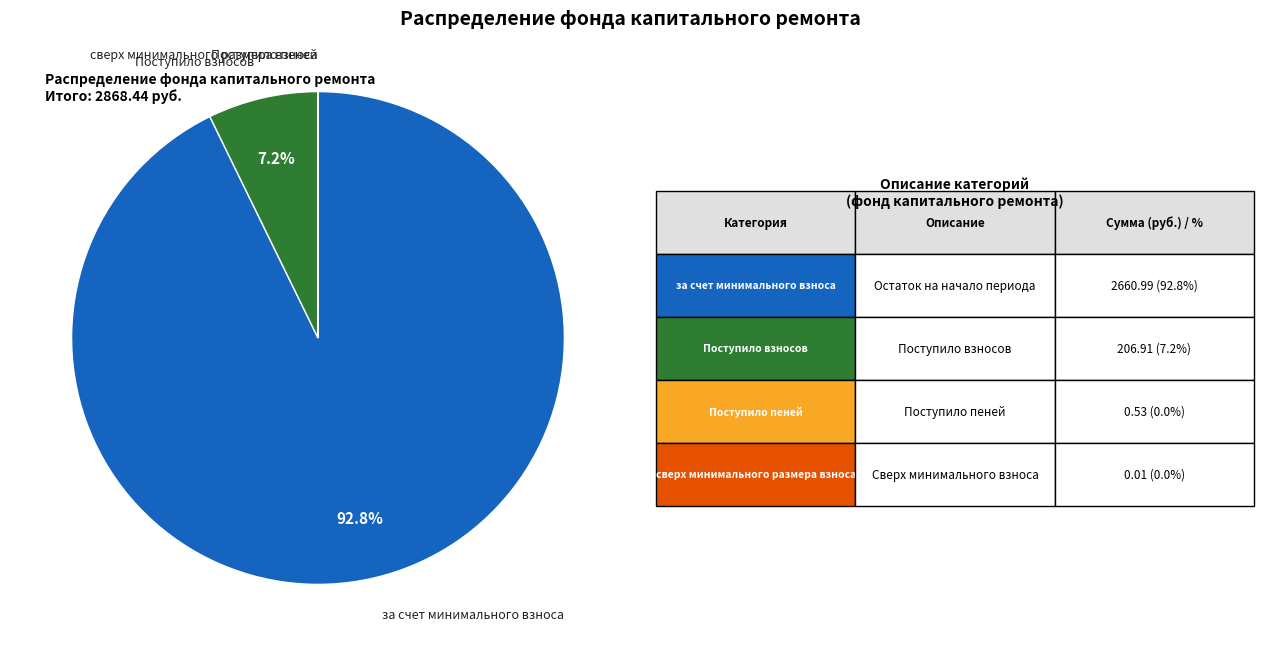

Is there any slice that represents more than half of the pie?

Yes